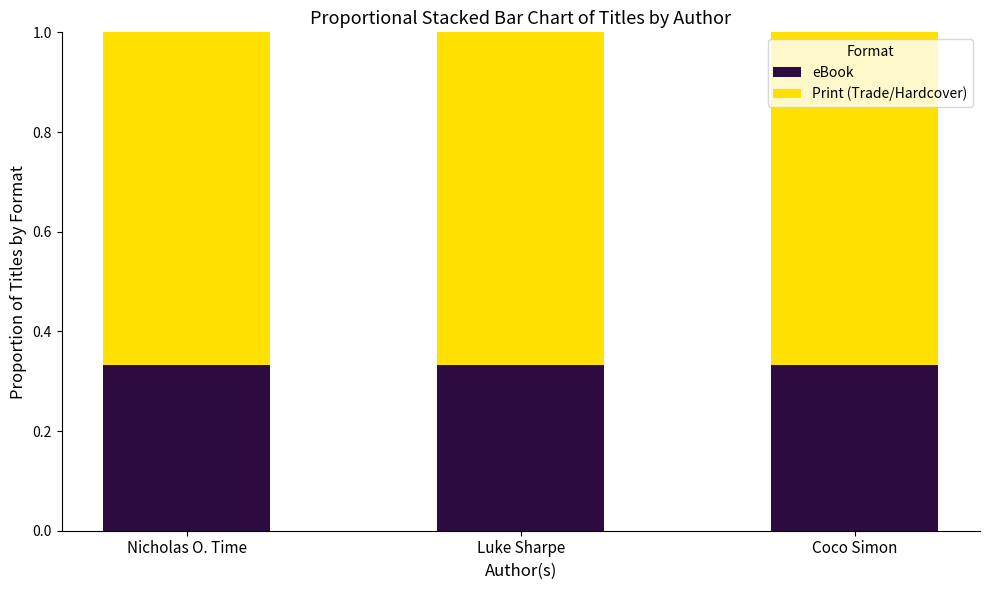

True or false: eBook has a value of 0.6 at Luke Sharpe.

False